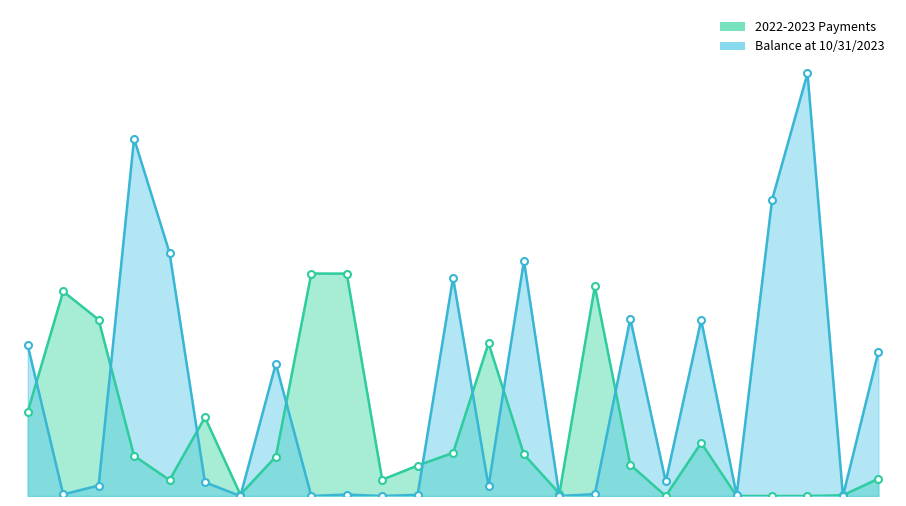

What is the total value across all series at 11?

1491247